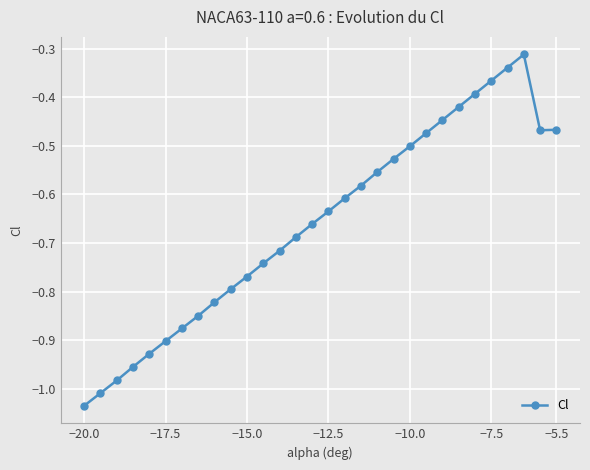

What is the sum of all values?

-19.8